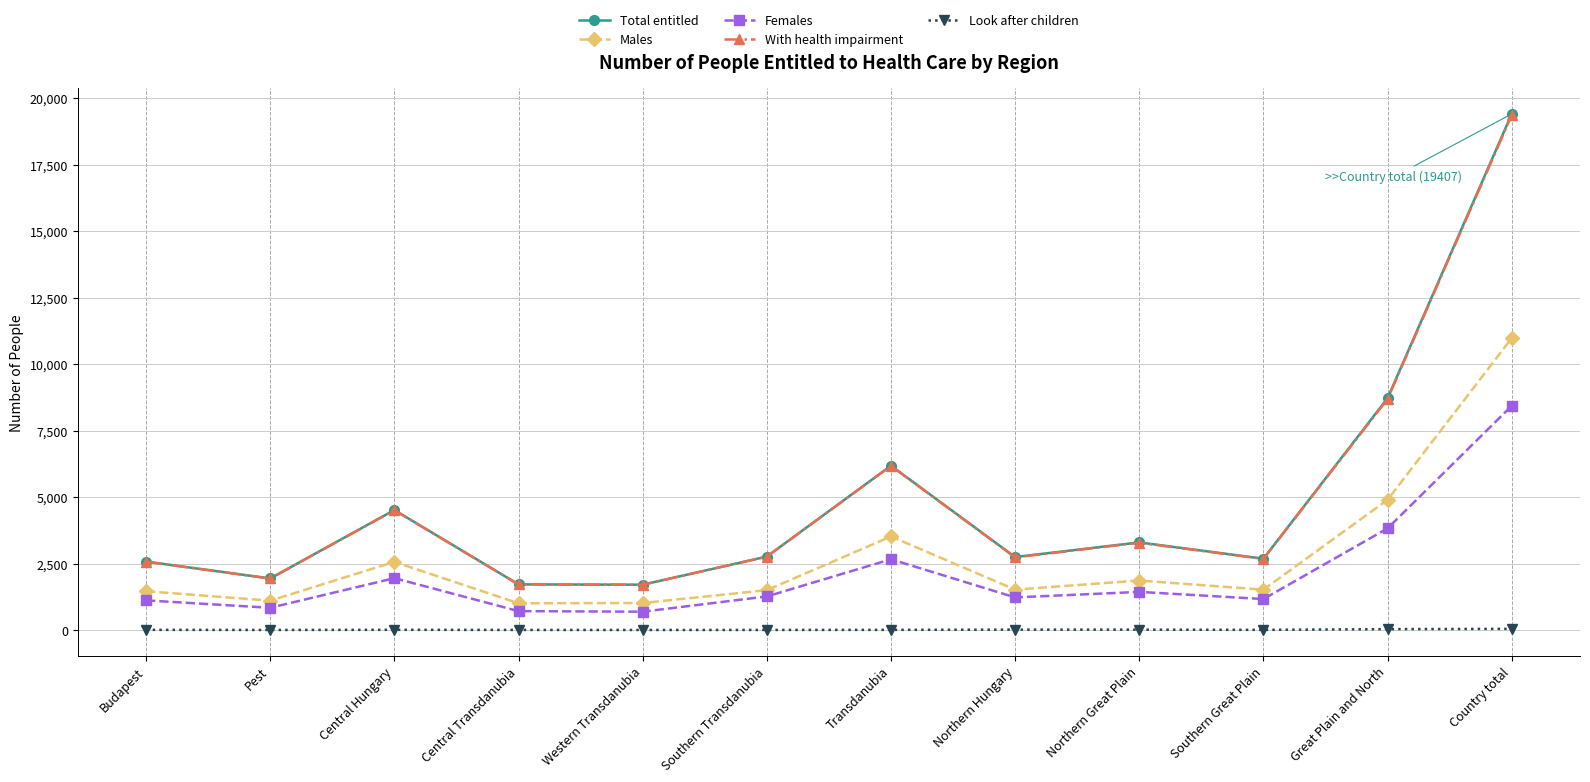

At which label does Males first exceed 1519?

Central Hungary